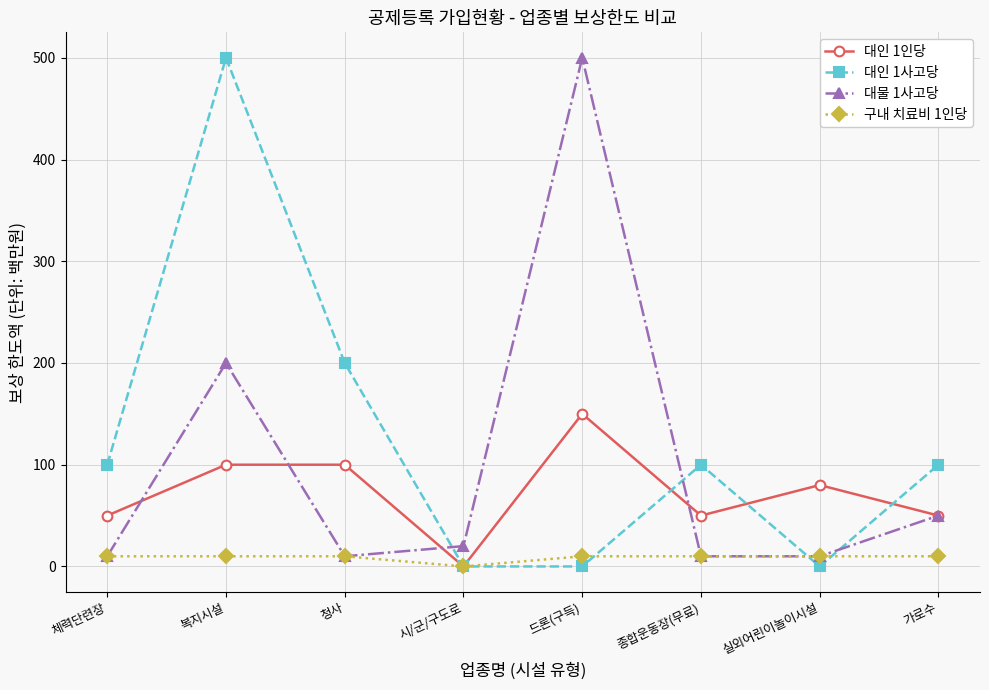

What is the label of the 6th point from the left?

종합운동장(무료)